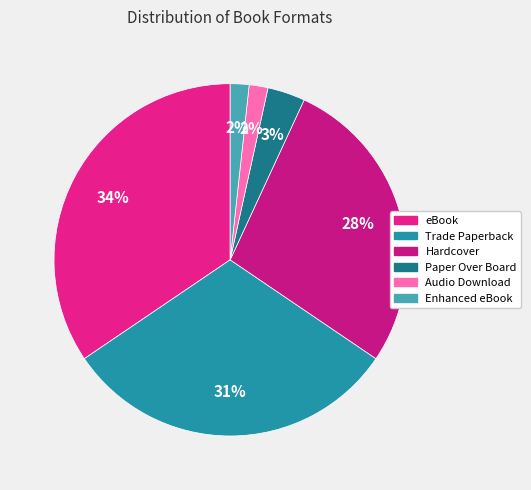

To the nearest percent, what is the average slice percentage?

17%